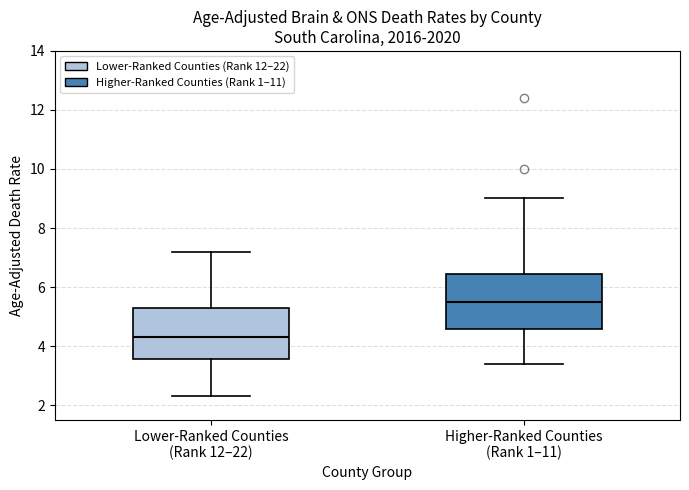

Where is the lower edge of the box for Lower-Ranked Counties (Rank 12–22) on the y-axis? The values are not printed on the chart, so give them approximately, as read against the axis.

3.6